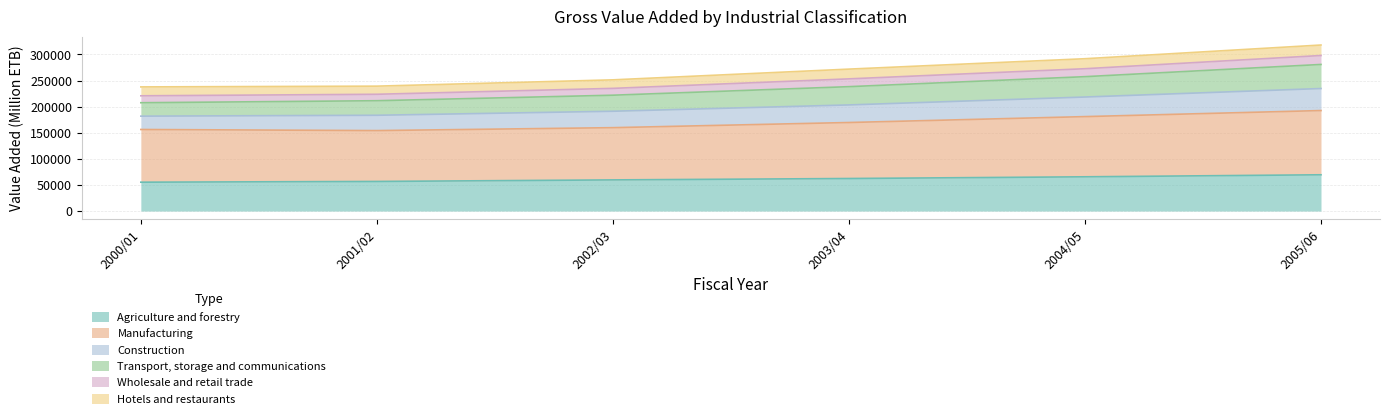

What is the lowest value of the Agriculture and forestry series?

55268